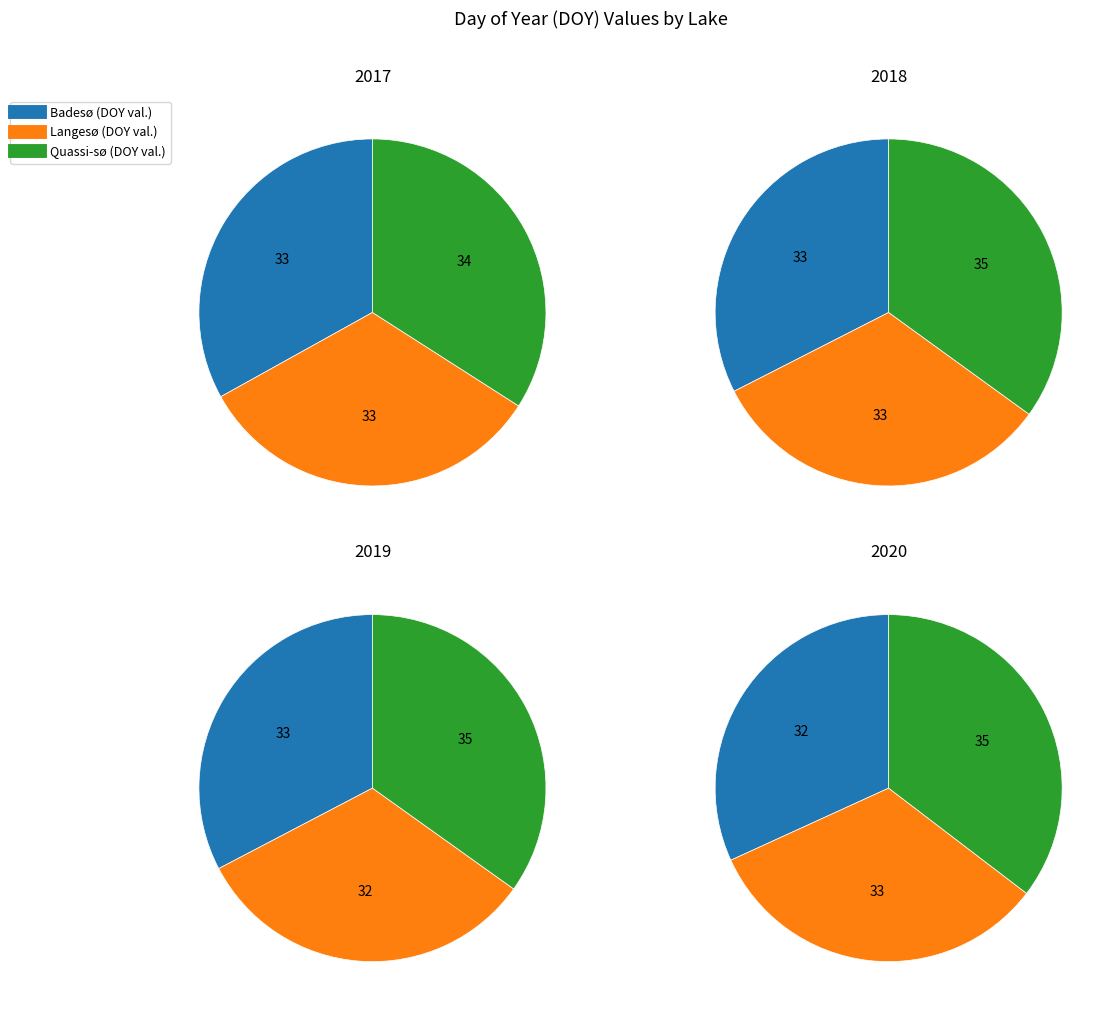

Is there any slice that represents more than half of the pie?

No